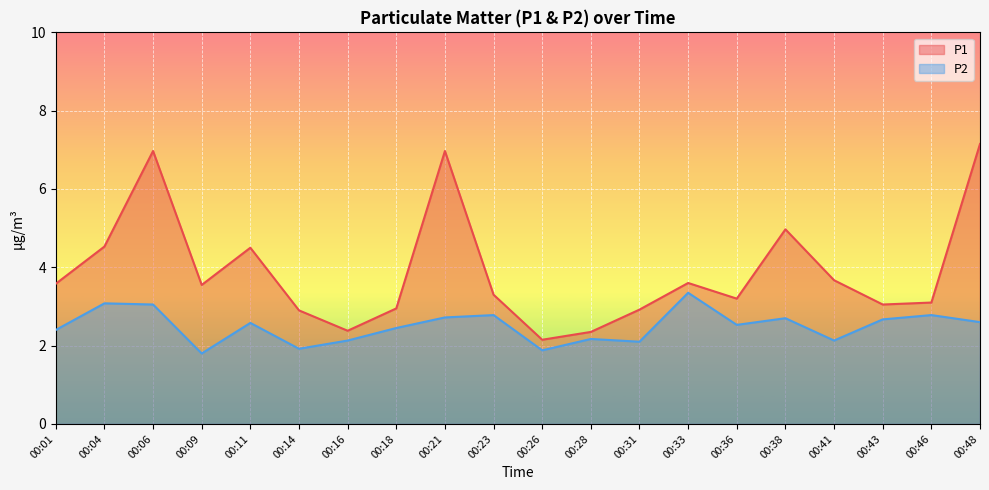

The value of P1 at 00:16 is 2.4. True or false?

True